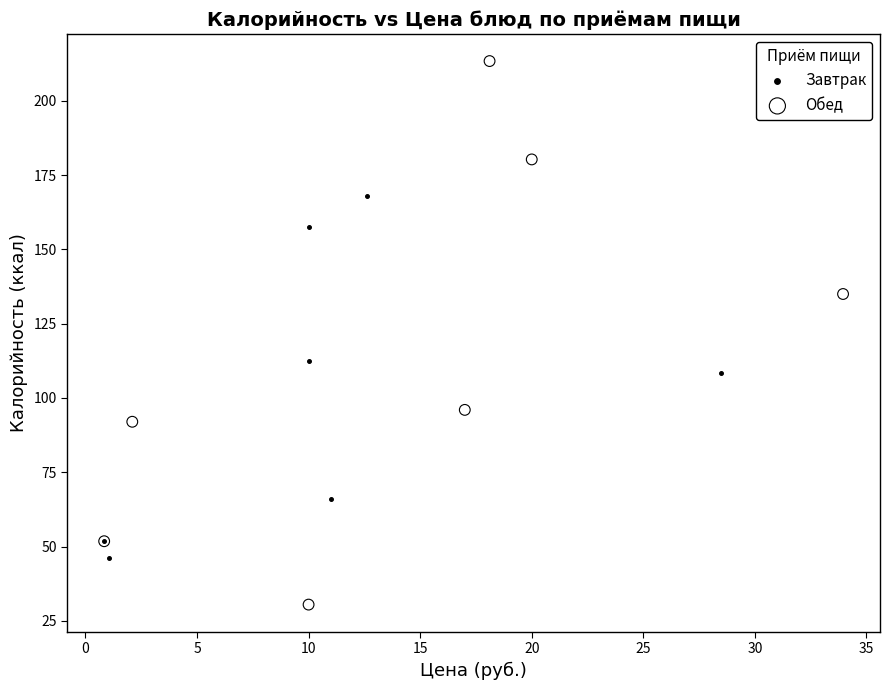

What are all the series names shown in the legend?

Завтрак, Обед